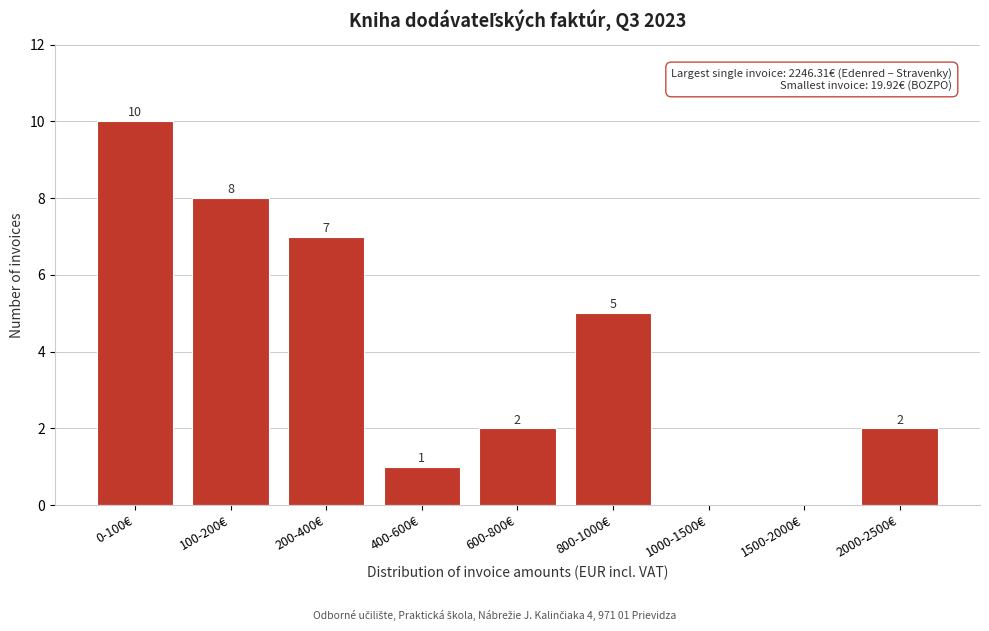

Reading left to right, list all the values displayed in this chart.

0-100€=10	100-200€=8	200-400€=7	400-600€=1	600-800€=2	800-1000€=5	1000-1500€=0	1500-2000€=0	2000-2500€=2